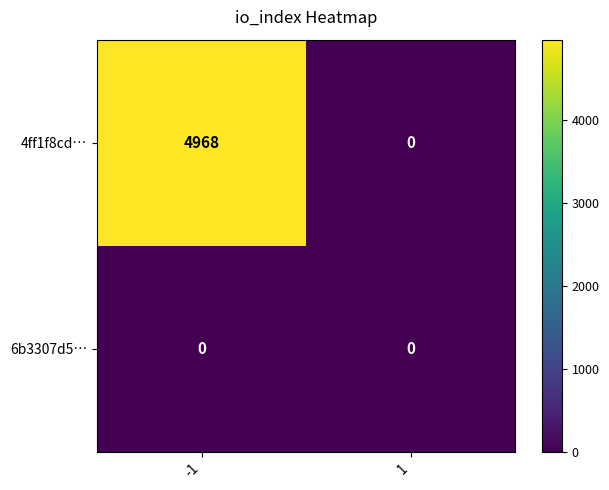

How many distinct data groups are displayed?

2